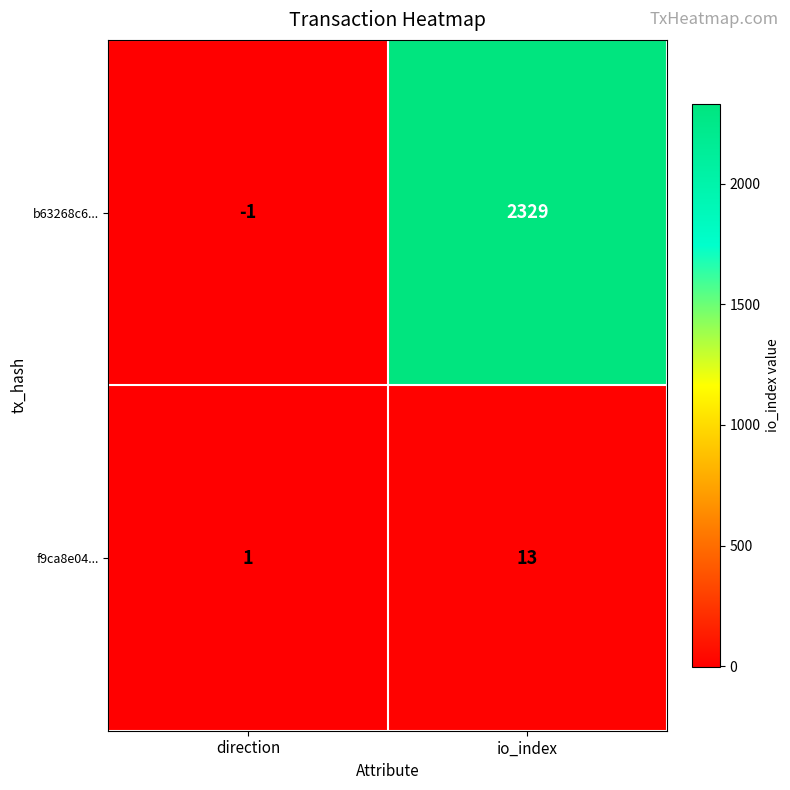

Reading right to left, what are all the values shown in this chart?

b63268c6...: io_index=2329	direction=-1
f9ca8e04...: io_index=13	direction=1